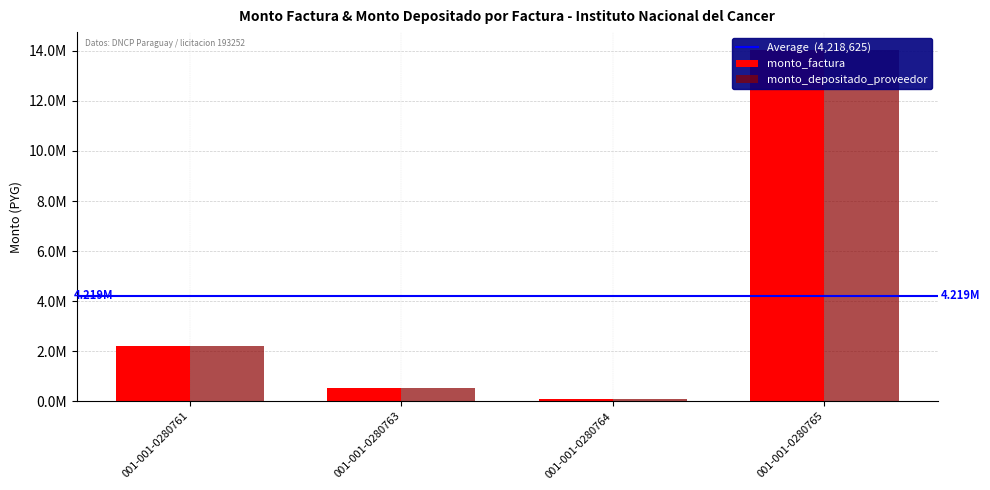

Rank the categories by monto_depositado_proveedor value from lowest to highest.

001-001-0280764, 001-001-0280763, 001-001-0280761, 001-001-0280765